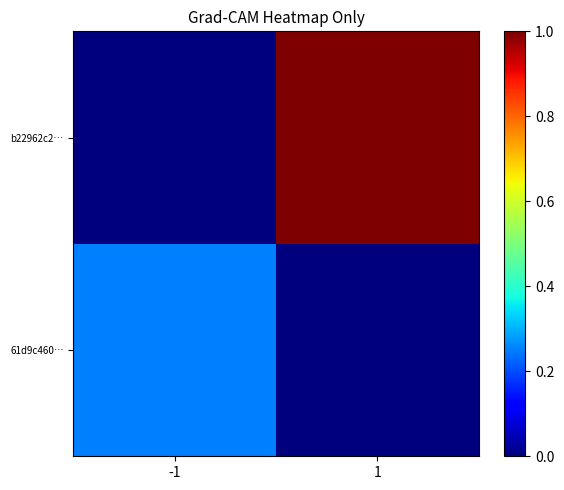

What is the total value across all series at 1?

1.0